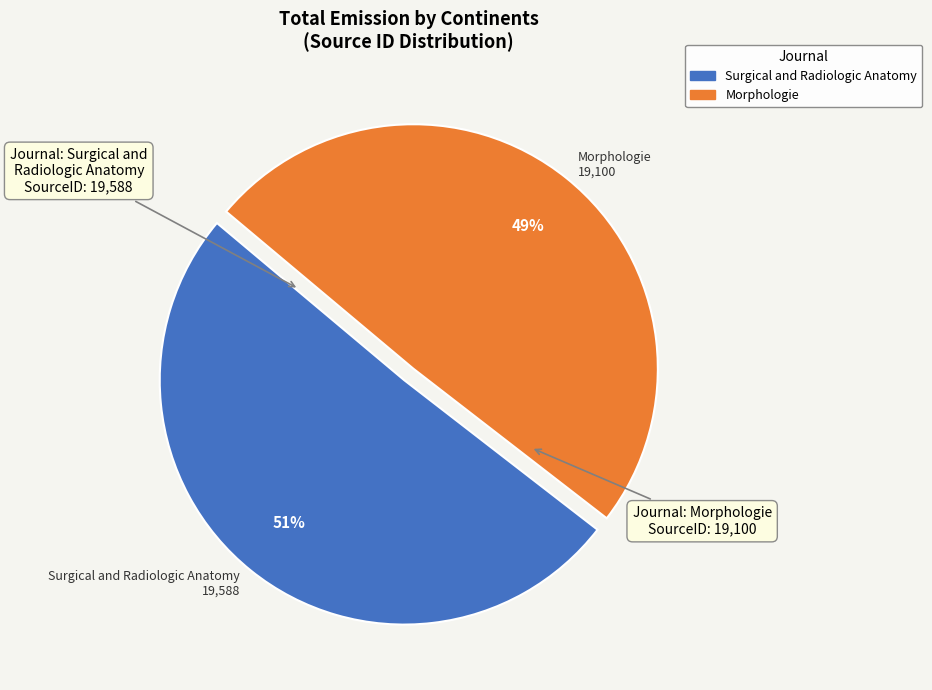

To the nearest percent, what is the average slice percentage?

50%